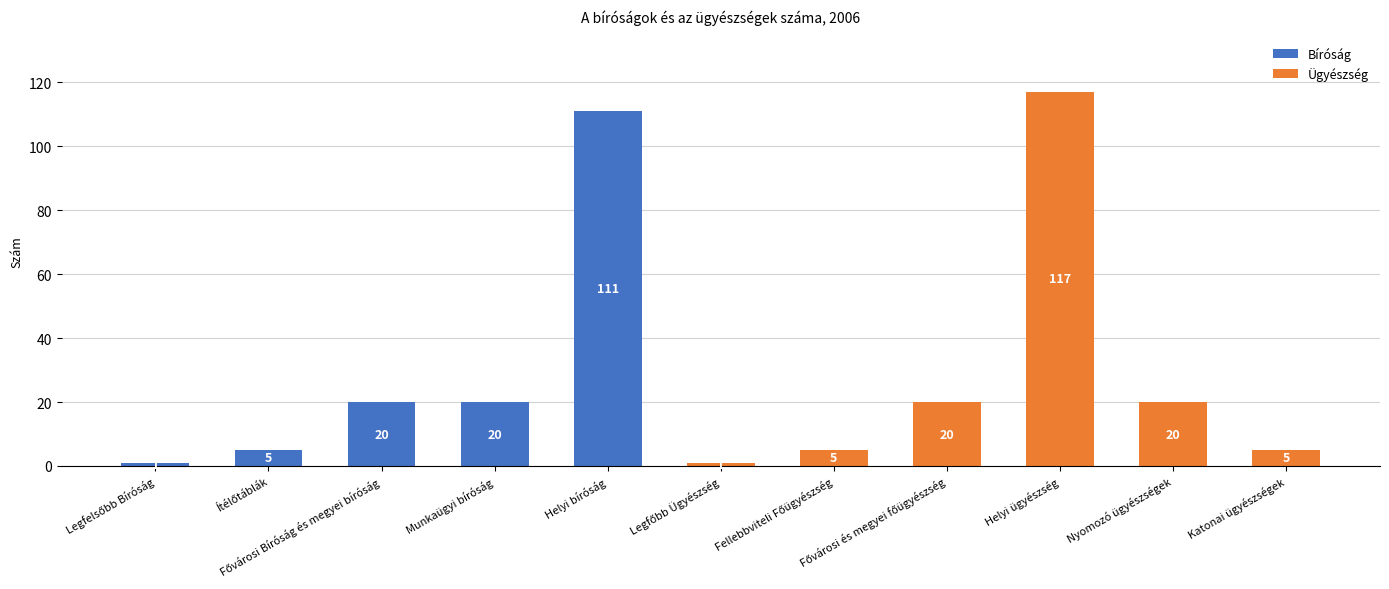

The value of Bíróság at Helyi bíróság is 111. True or false?

True